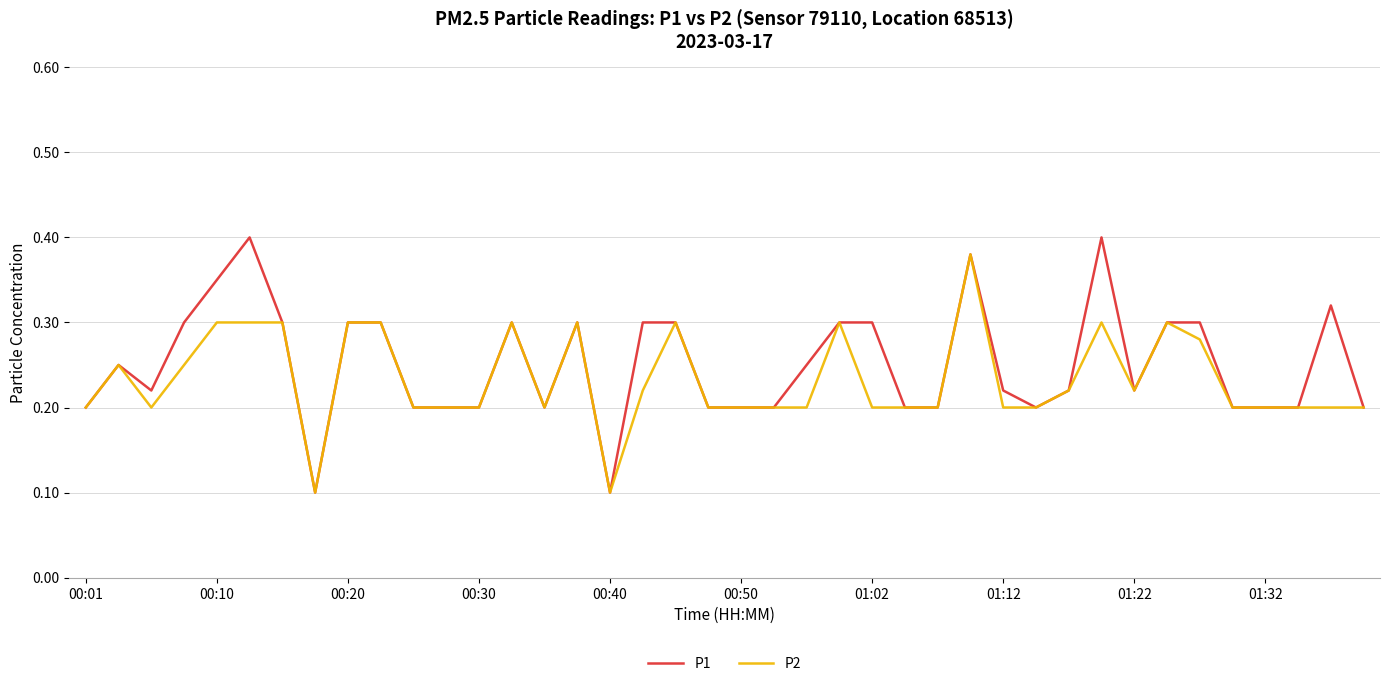

Count the number of data series in this chart.

2